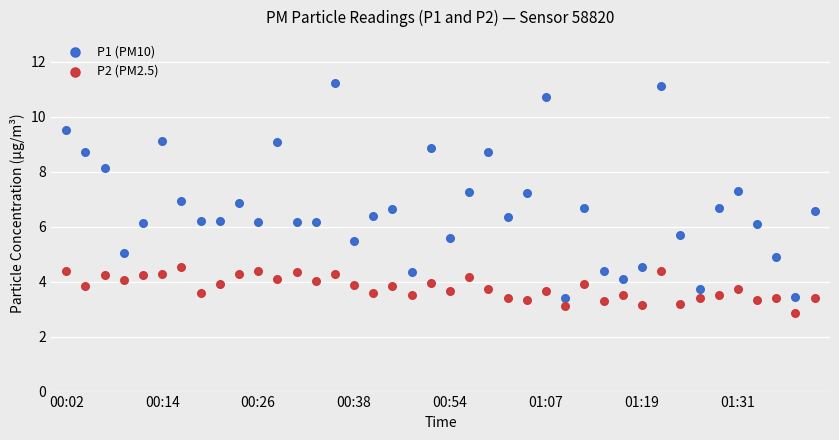

Across all data points, what is the range of Y values (max minus min)?

8.4